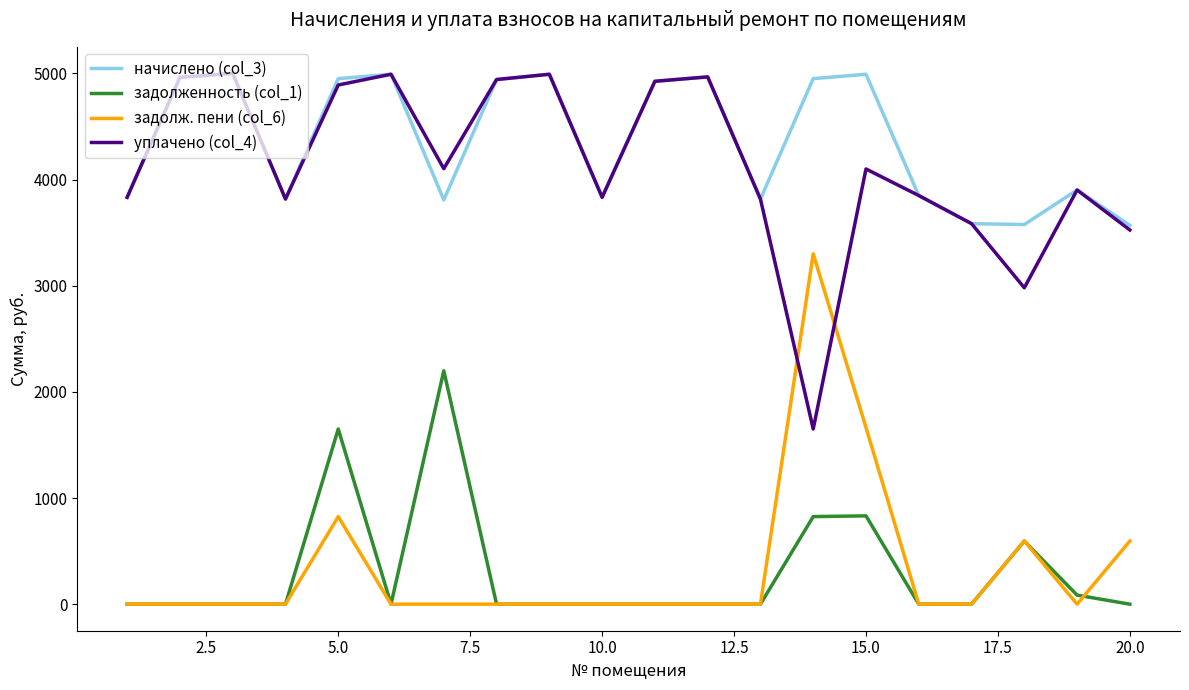

What is the highest value of the уплачено (col_4) series?

5001.1